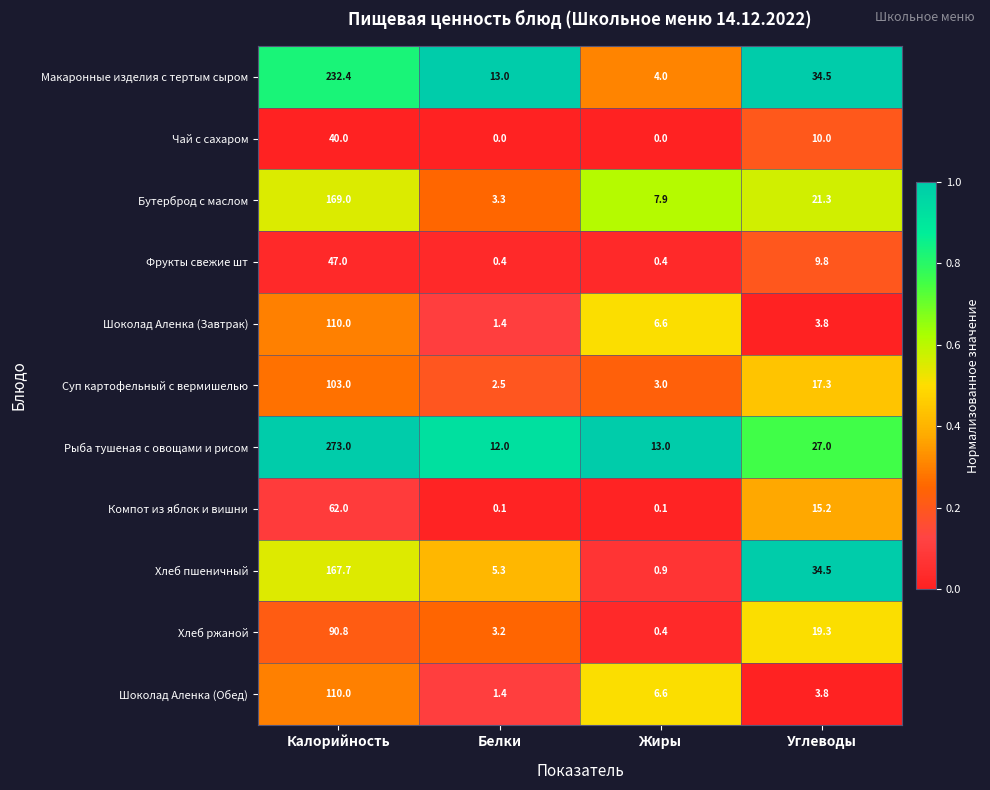

Which series changed the most between Белки and Жиры?

Макаронные изделия с тертым сыром